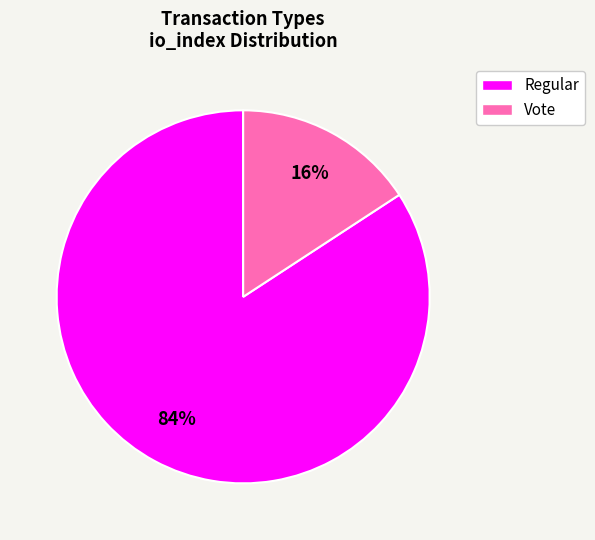

Rank the categories by value from highest to lowest.

Regular, Vote